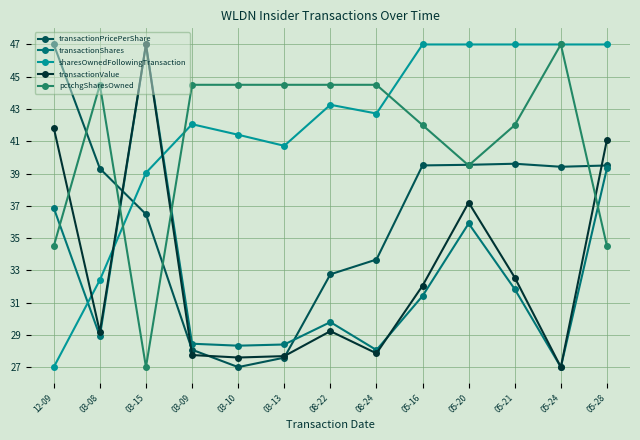

What value does the transactionShares series have at 05-24?

27.0